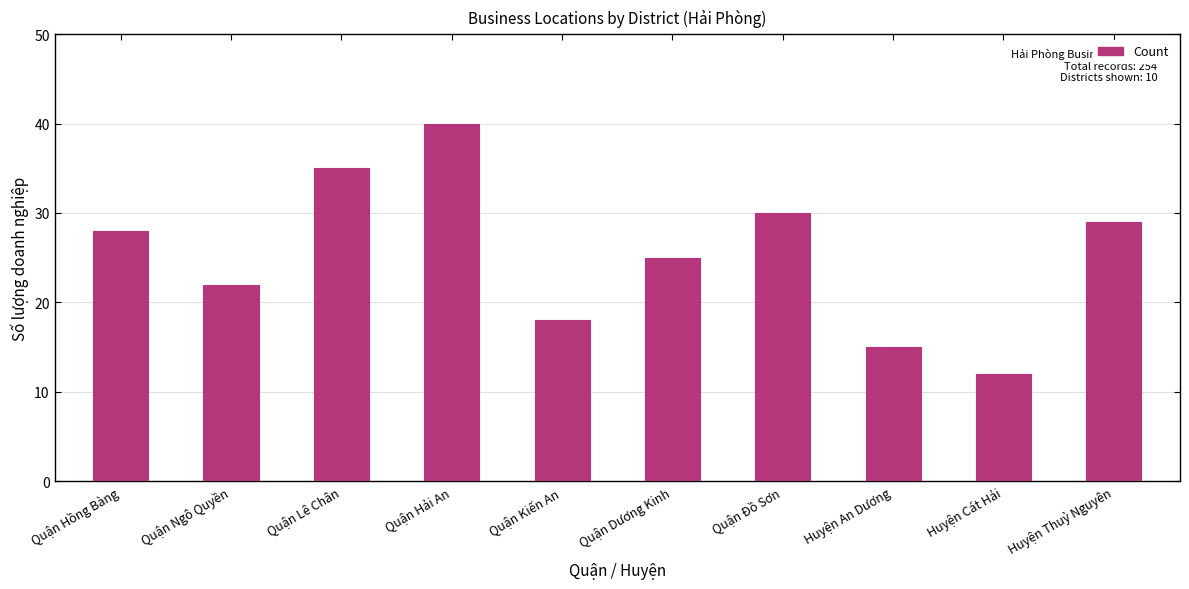

Which has a higher value, Quận Hải An or Huyện Thuỷ Nguyên?

Quận Hải An